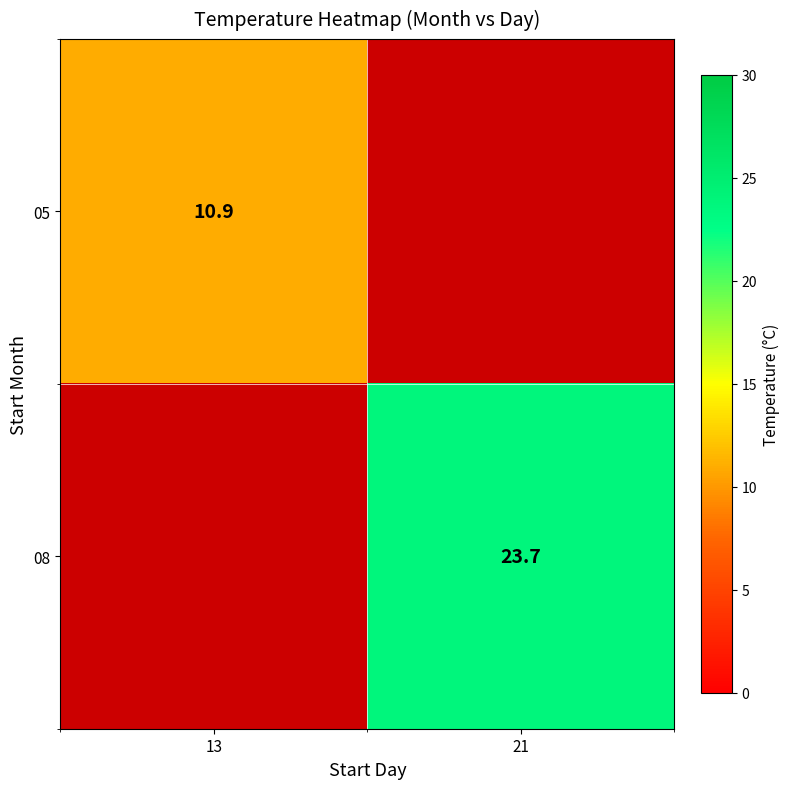

The value of 05 at 13 is 10.9. True or false?

True